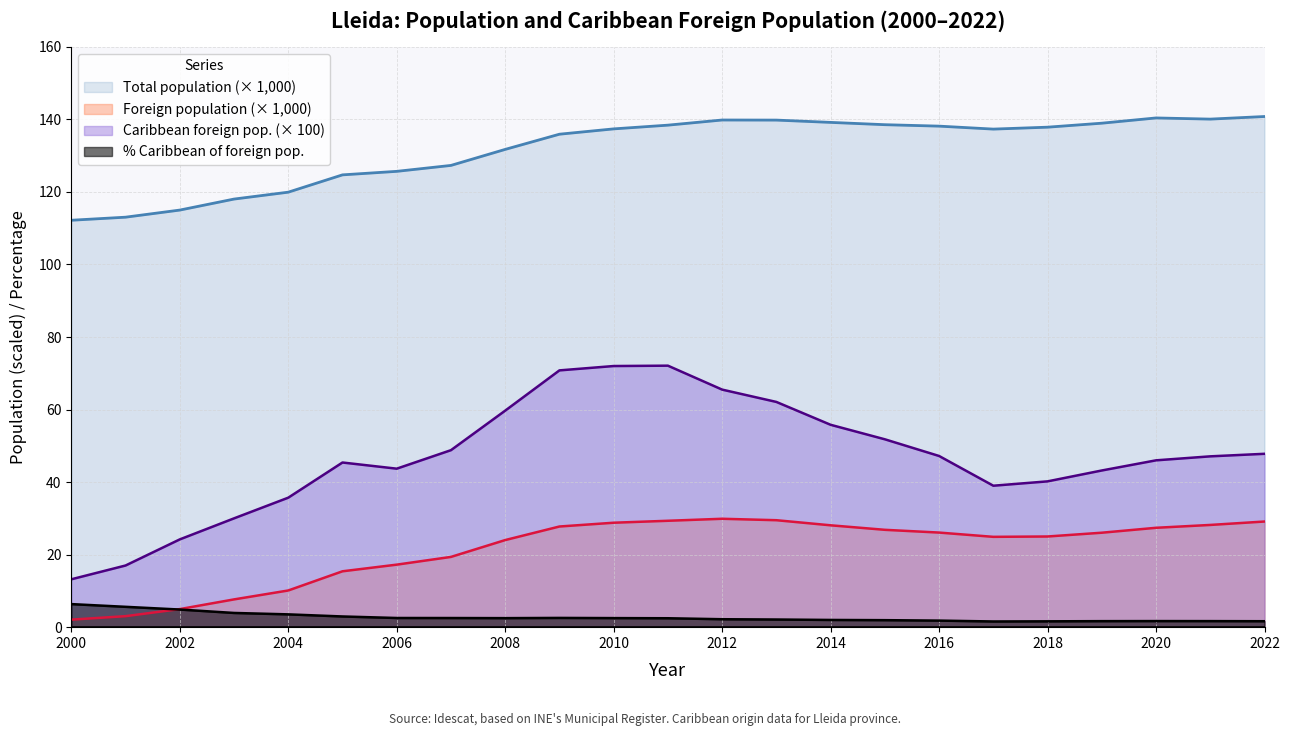

What are all the series names shown in the legend?

Total population (× 1,000), Foreign population (× 1,000), Caribbean foreign pop. (× 100), % Caribbean of foreign pop.